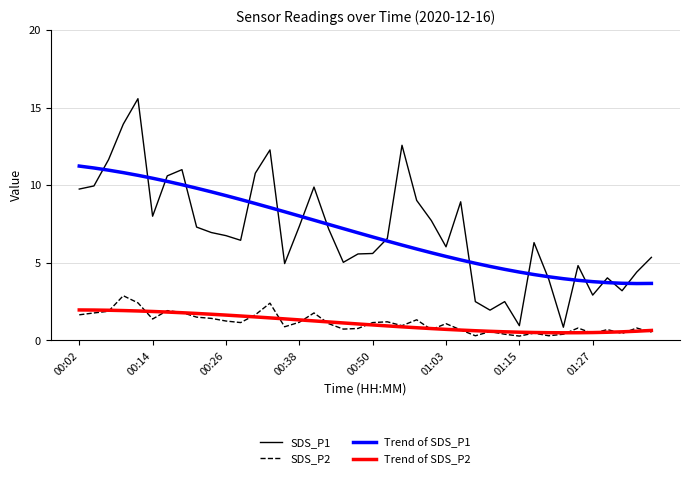

What is the highest value of the SDS_P2 series?

2.9